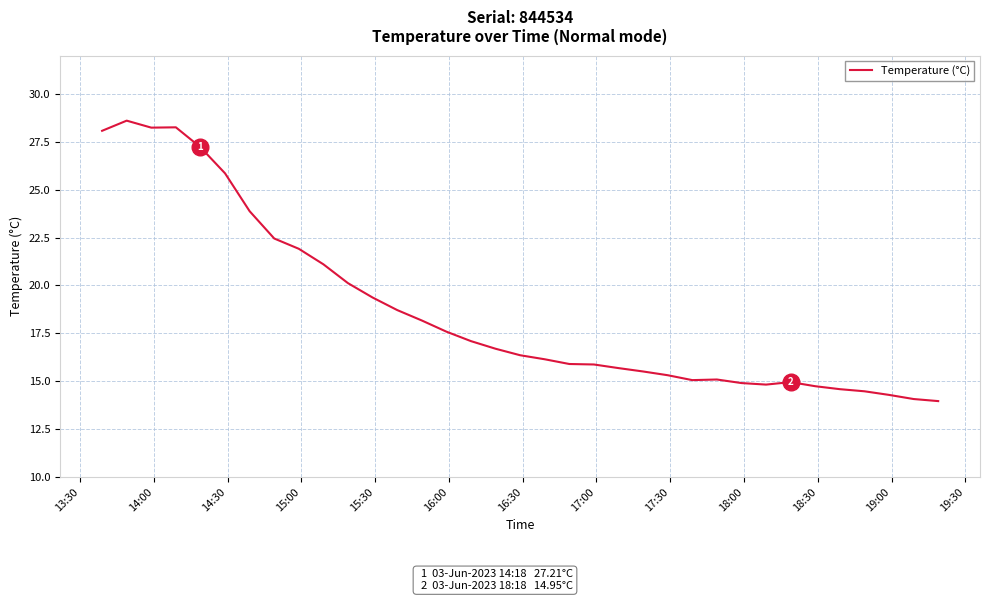

Does the chart have visible grid lines?

Yes